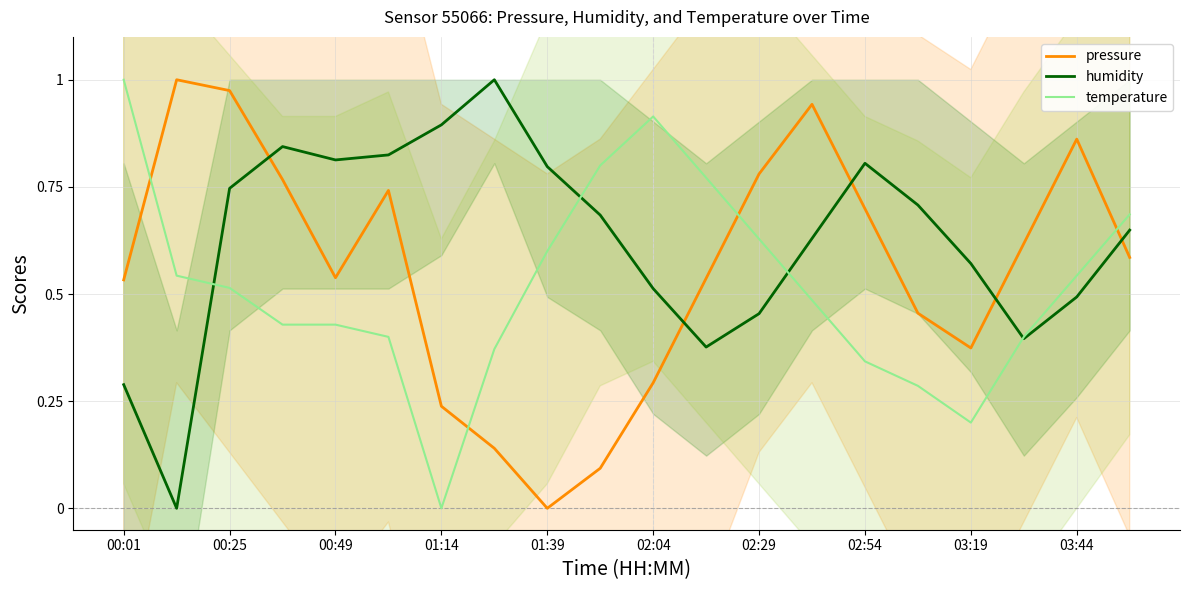

Count the number of data series in this chart.

3